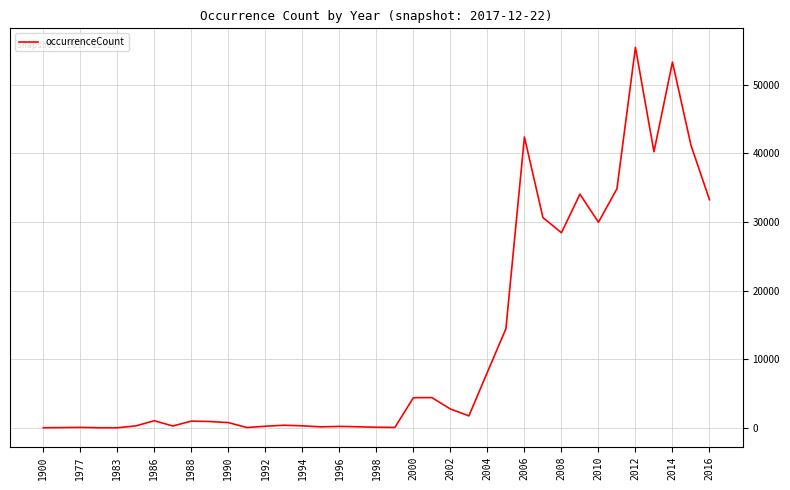

What is the maximum value shown in the chart?

55428